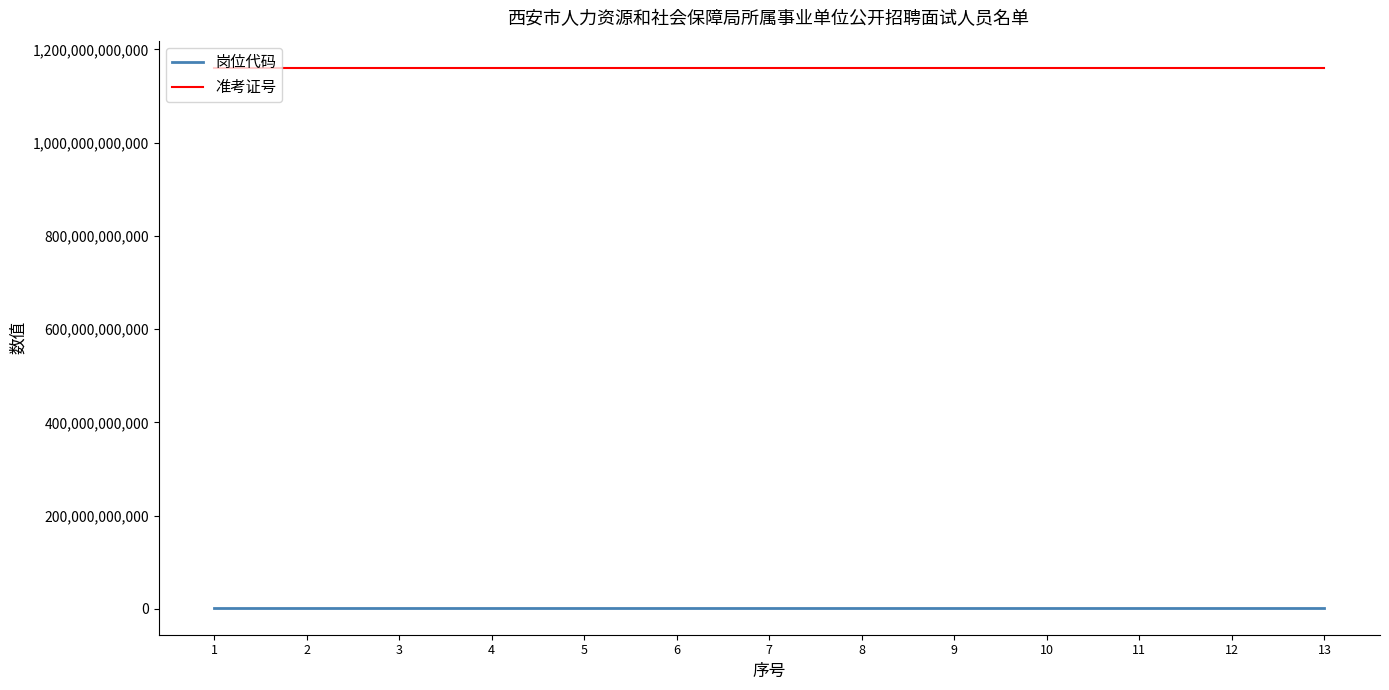

True or false: 岗位代码 and 准考证号 cross at least once.

False